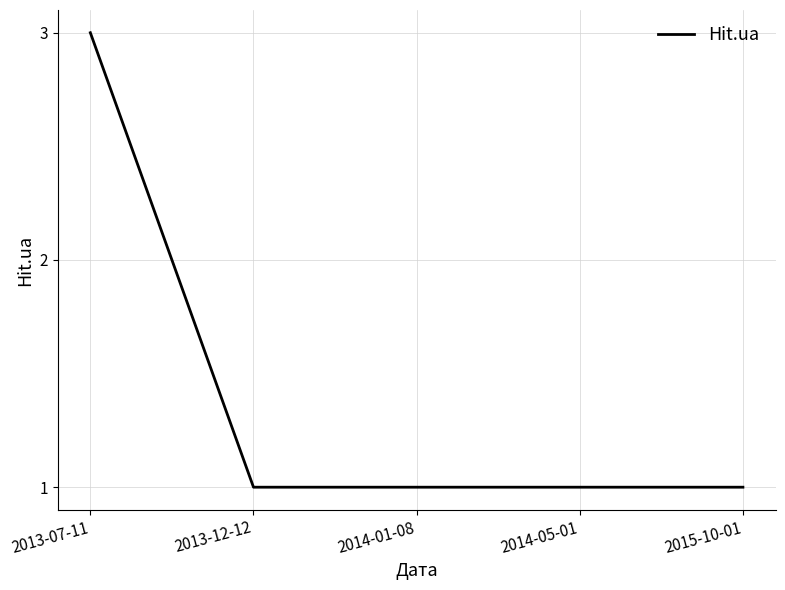

True or false: the data shows 0 at 2015-10-01.

False